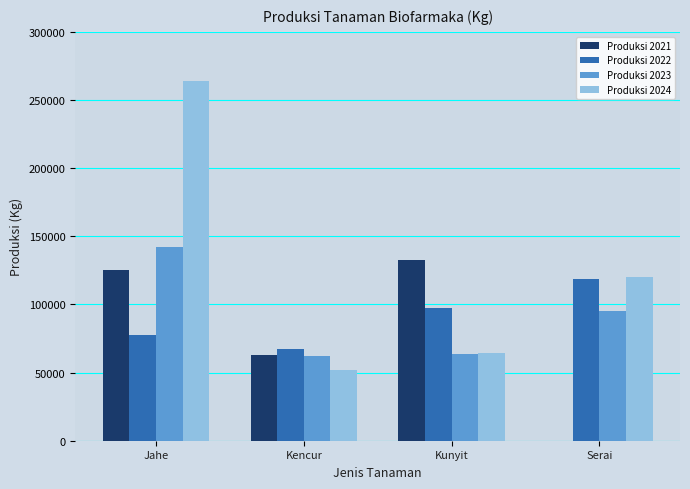

Reading right to left, what are all the values shown in this chart?

Produksi 2021: Serai=0	Kunyit=132485	Kencur=62678	Jahe=125620
Produksi 2022: Serai=118362	Kunyit=97124	Kencur=67290	Jahe=77517
Produksi 2023: Serai=95318	Kunyit=63569	Kencur=61972	Jahe=141852
Produksi 2024: Serai=120027	Kunyit=64270	Kencur=51831	Jahe=264110